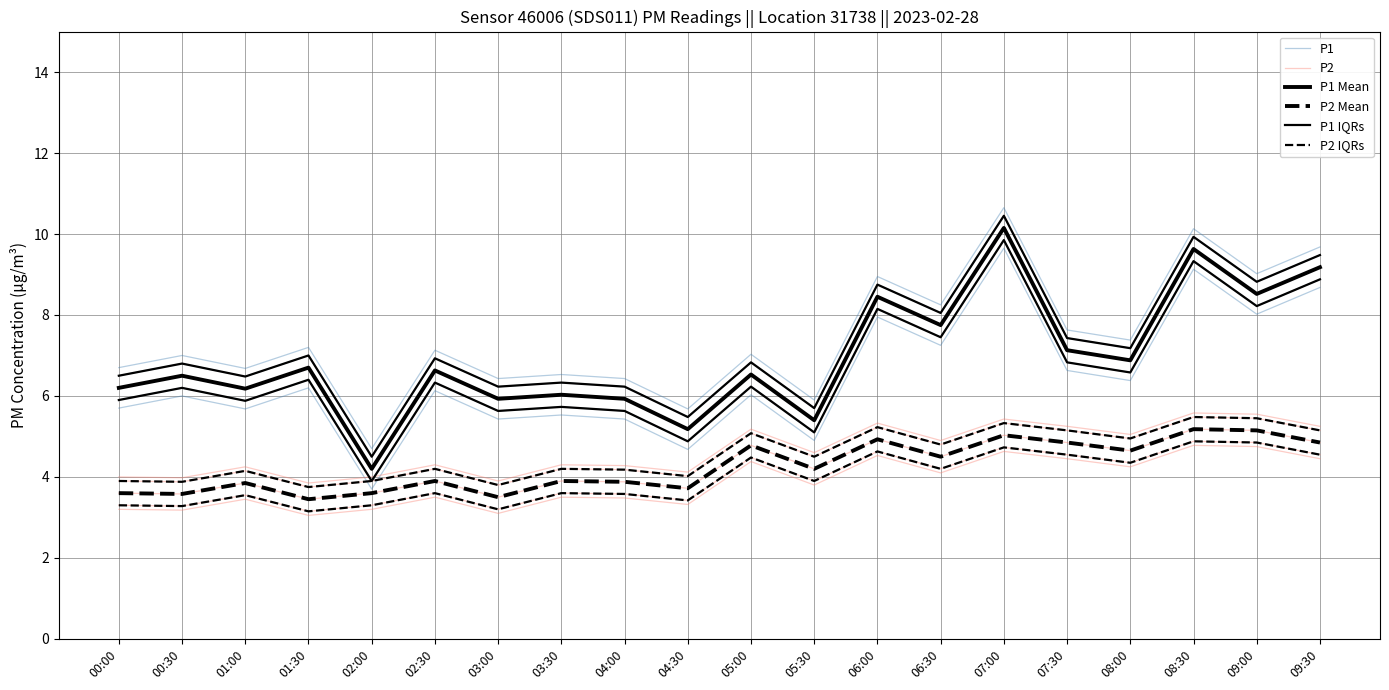

How many data points does each series have?

20